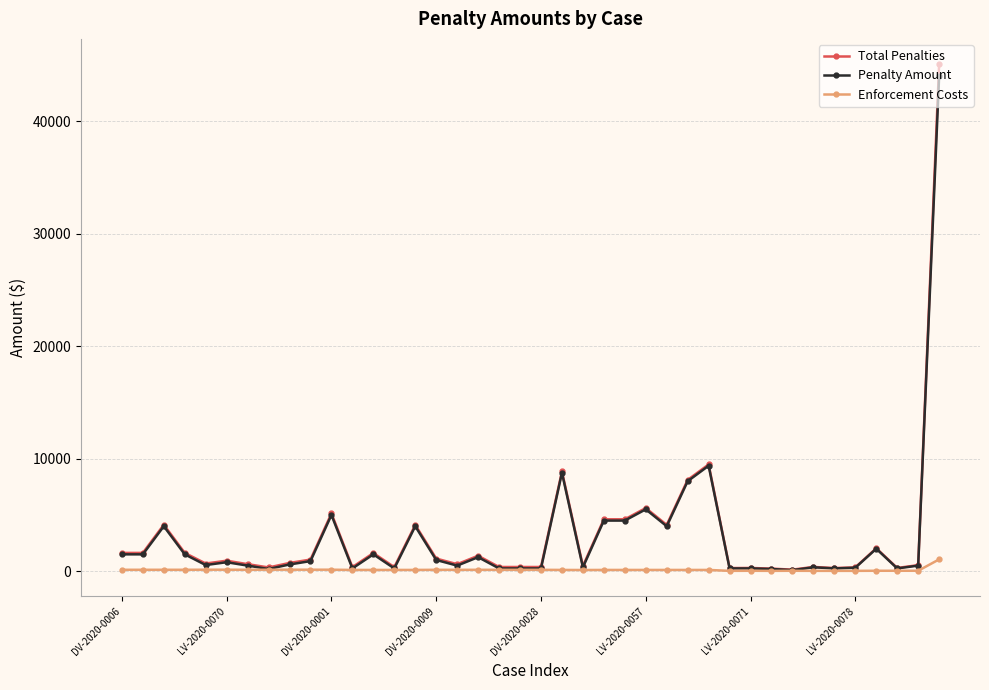

True or false: Penalty Amount has more than 0 points higher than both neighbors.

True